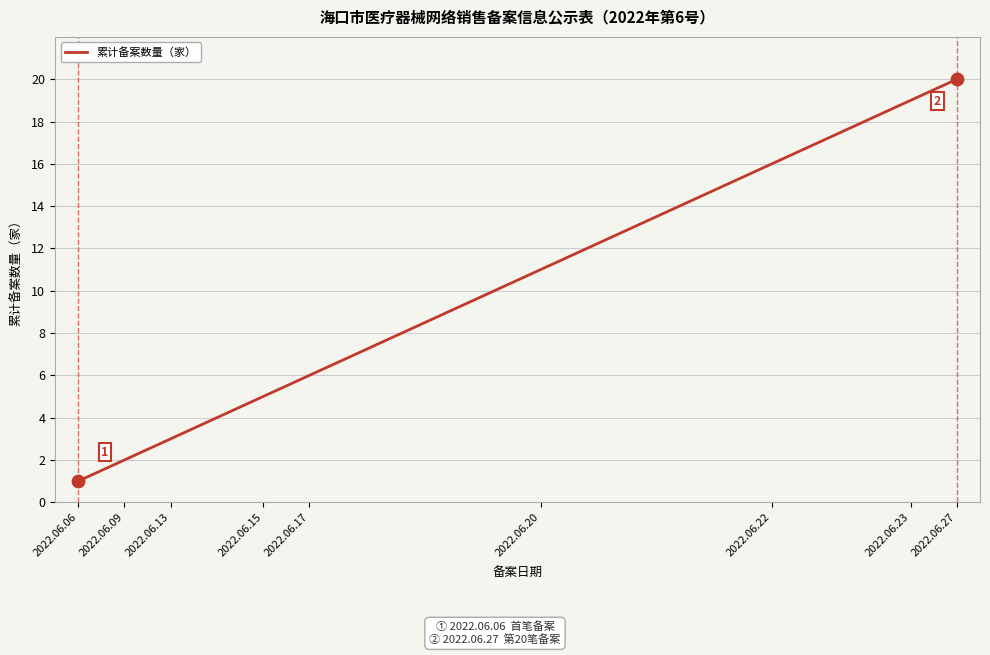

What is the maximum value shown in the chart?

20